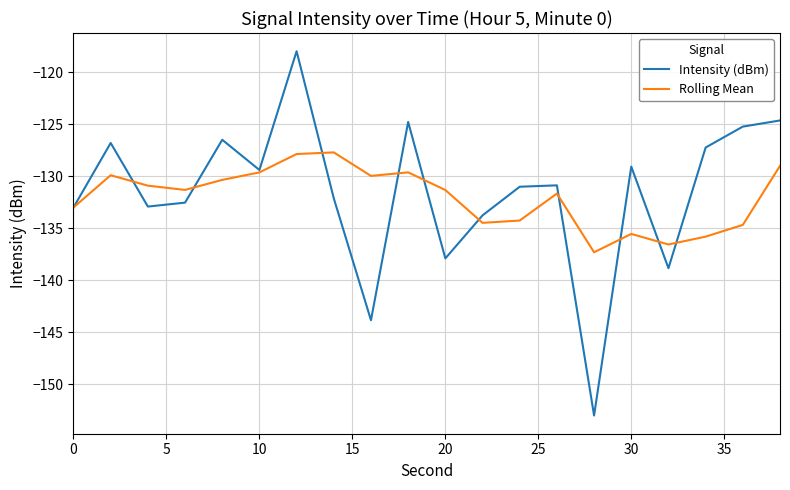

Which series has the largest range (max minus min)?

Intensity (dBm)